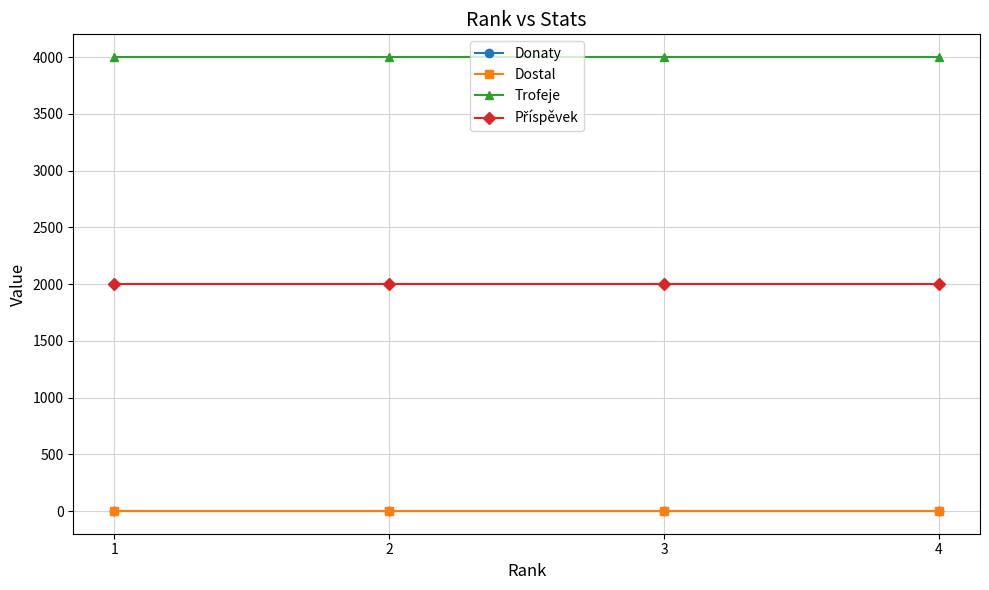

List the labels in order of Dostal value, smallest first.

1, 2, 3, 4